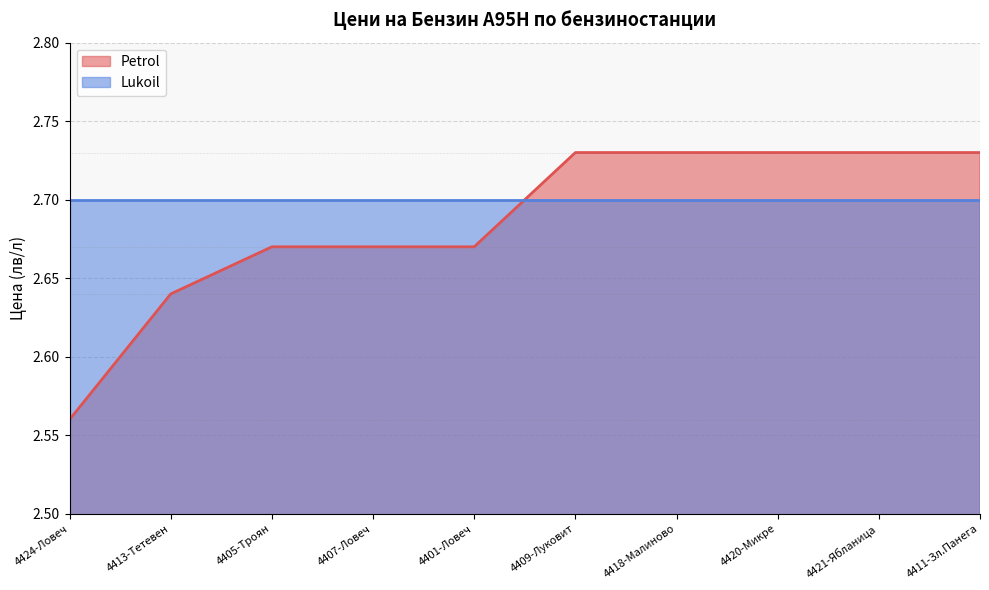

Rank the categories by value from lowest to highest.

4424-Ловеч, 4413-Тетевен, 4405-Троян, 4407-Ловеч, 4401-Ловеч, 4409-Луковит, 4418-Малиново, 4420-Микре, 4421-Ябланица, 4411-Зл.Панега